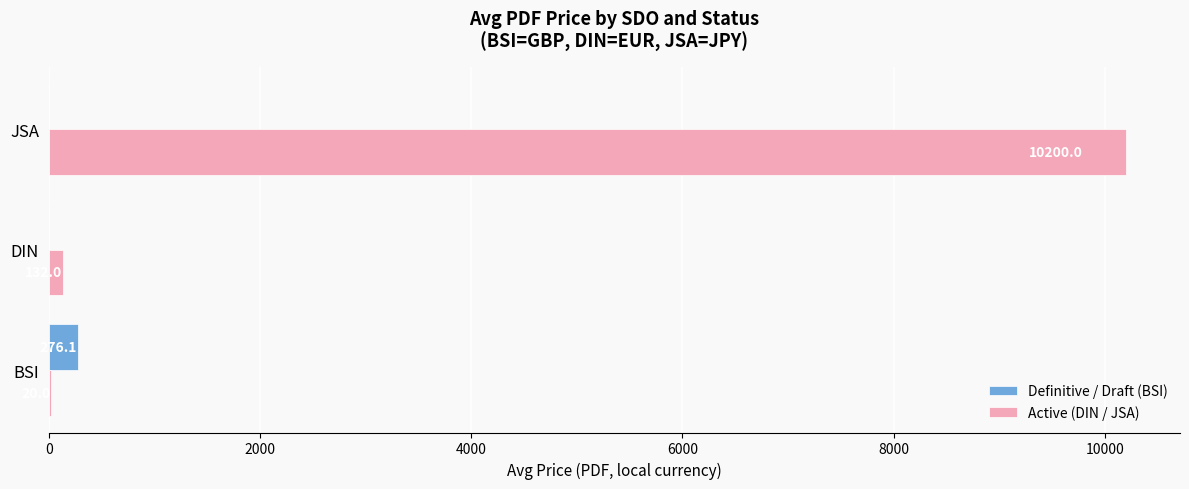

What is the total value across all series at JSA?

10200.0